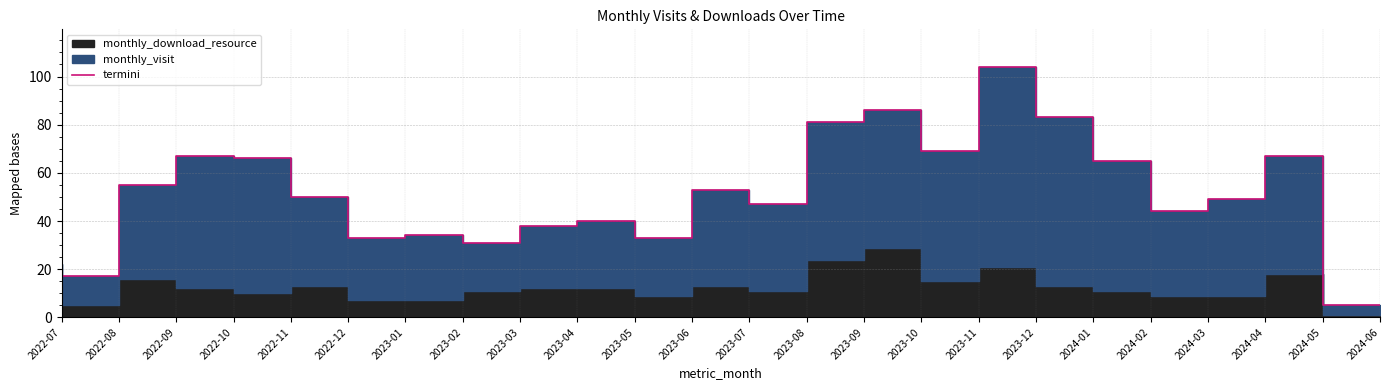

Reading right to left, what are all the values shown in this chart?

5	67	49	44	65	83	104	69	86	81	47	53	33	40	38	31	34	33	50	66	67	55	17	22